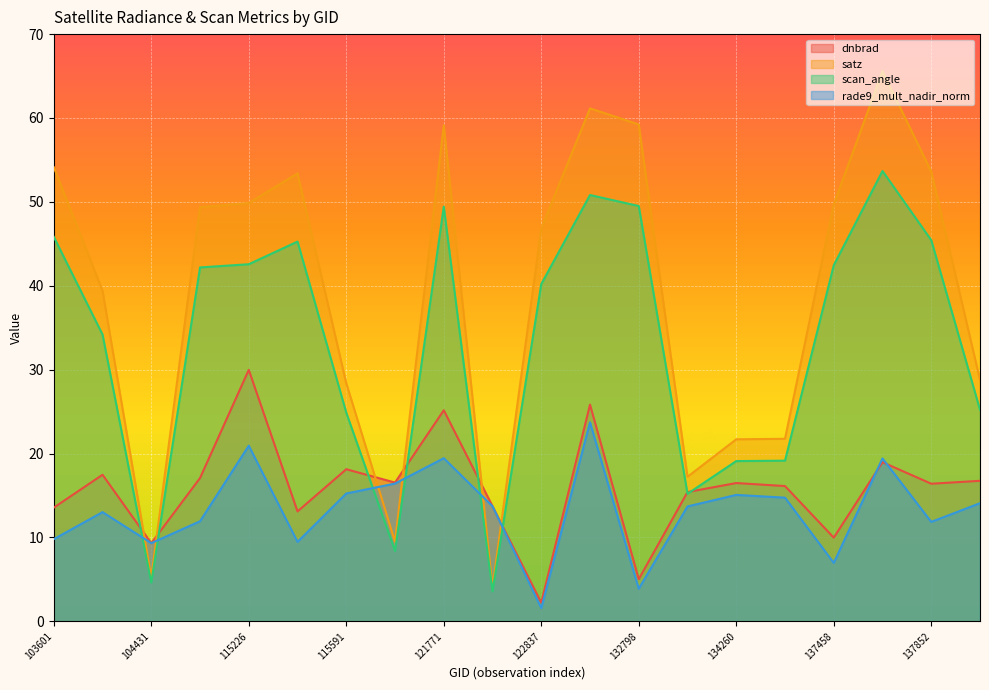

What is the spread (max minus min) of values at 122118?

10.1